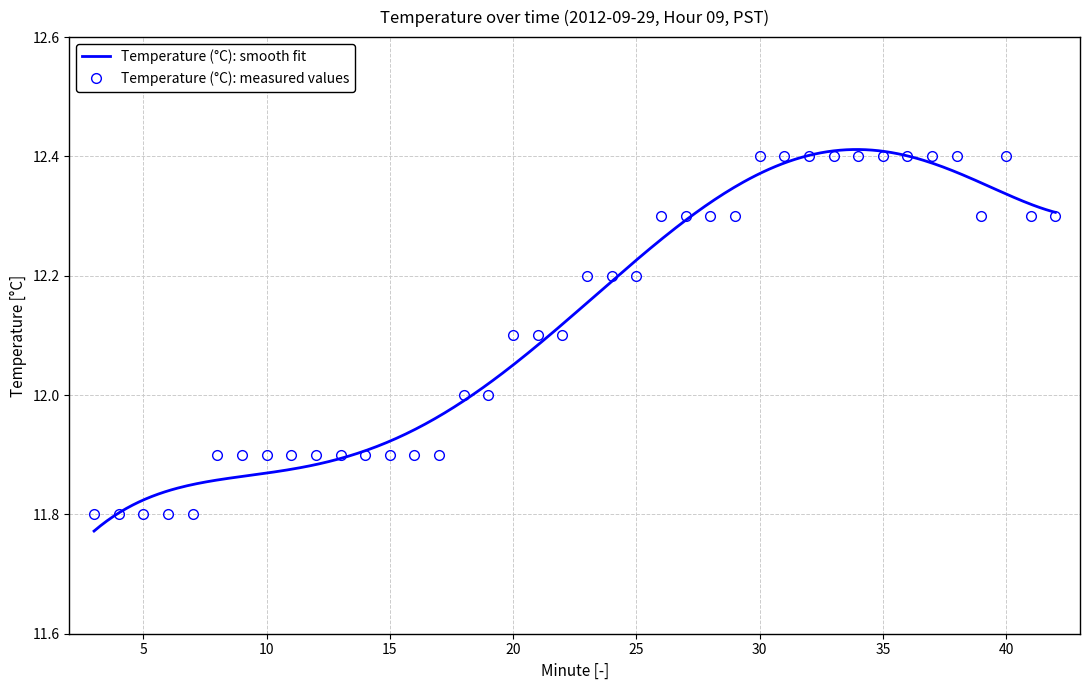

At which category does the data reach its first local valley?

39